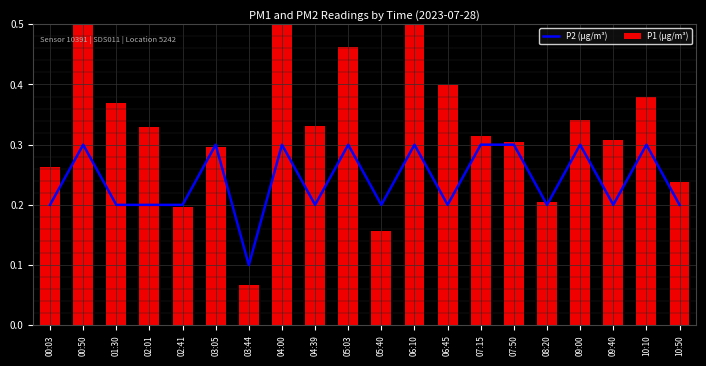

What is the sum of all P2 (µg/m³) values?

4.8